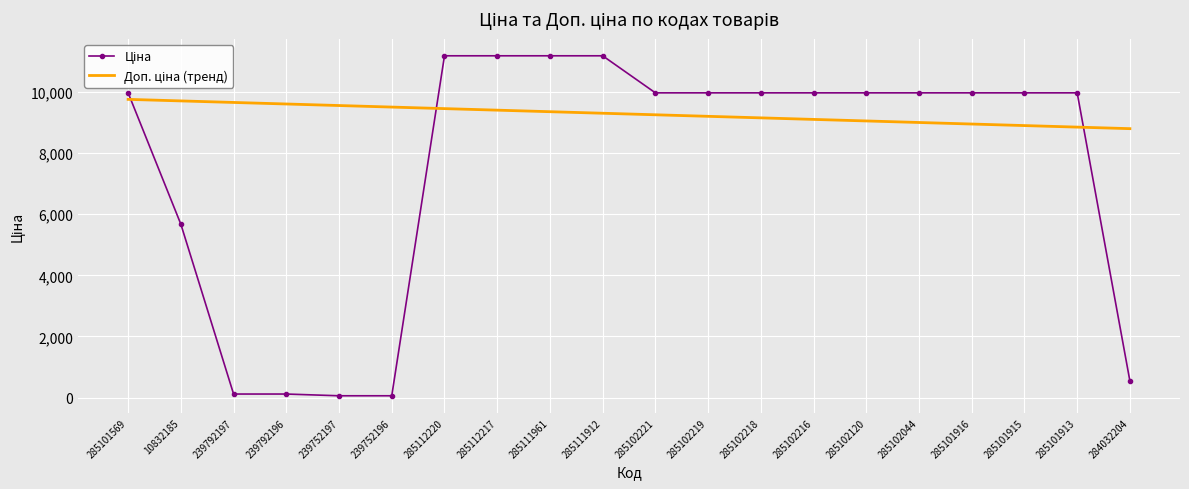

What is the total value across all series at 285101569?

19736.5